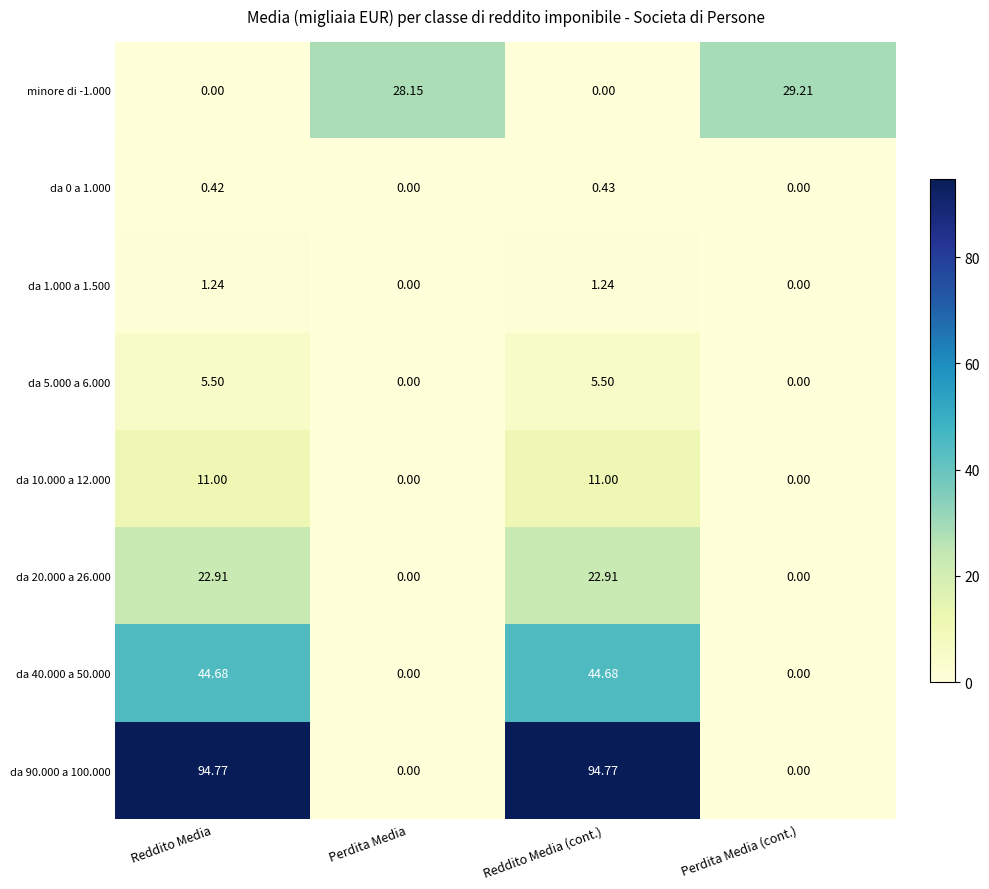

Which series has the largest total across all categories?

da 90.000 a 100.000